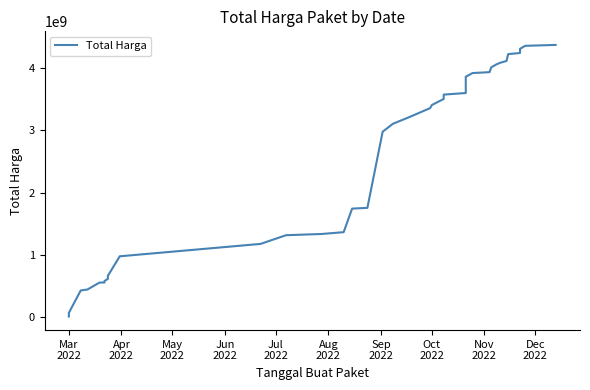

What is the sum of all values?

103023061805